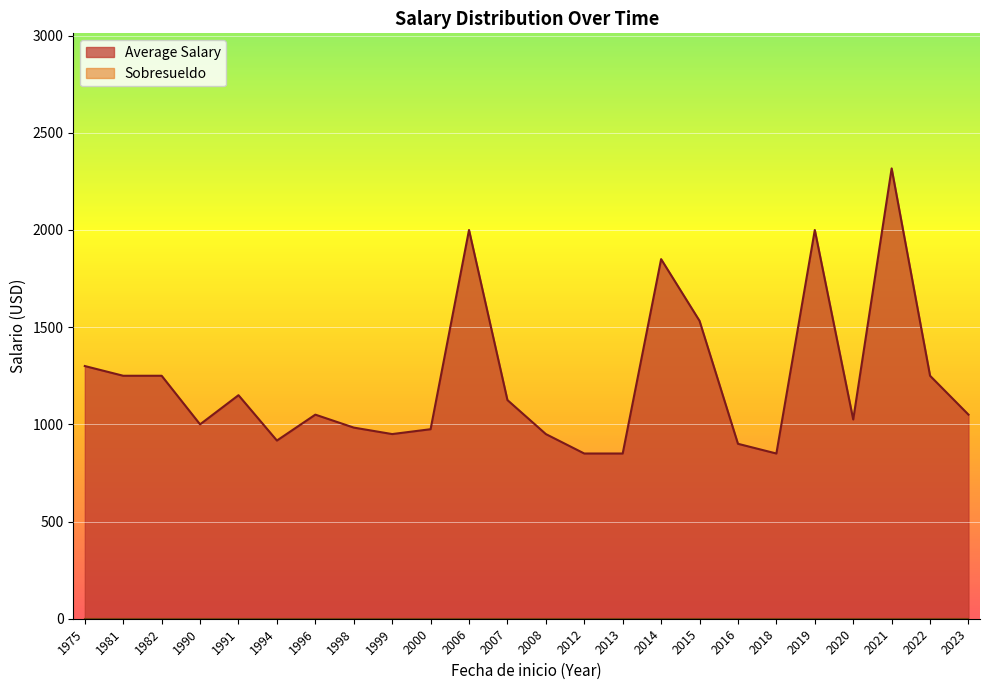

True or false: Sobresueldo and Average Salary intersect in this chart.

False